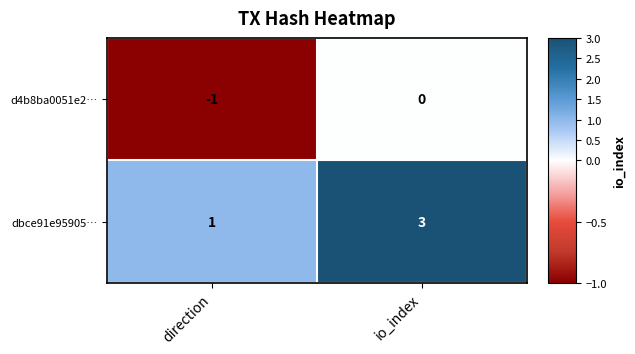

Which category has the lowest value across all series?

direction